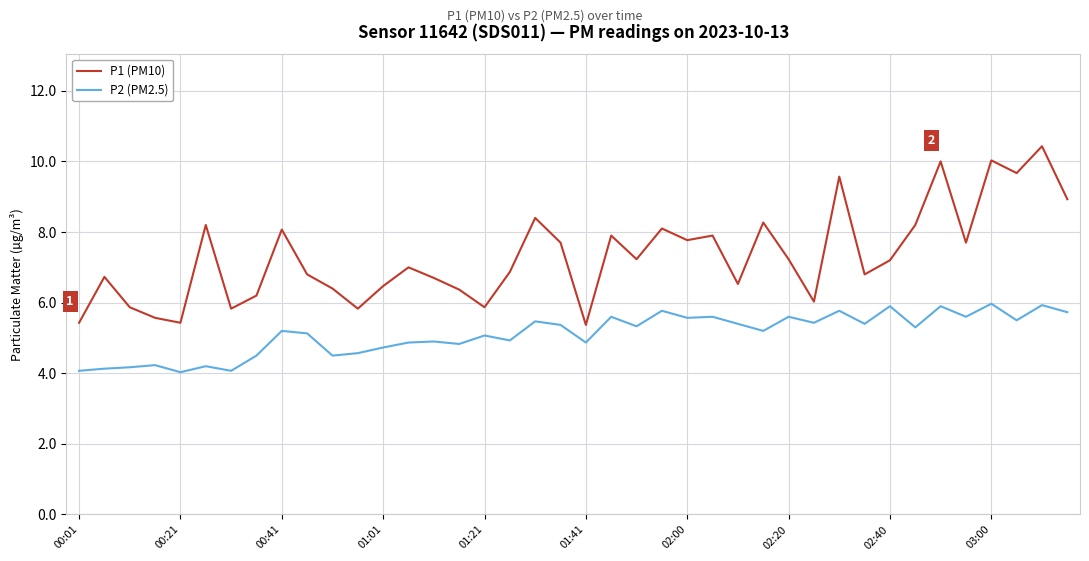

Which series has the largest range (max minus min)?

P1 (PM10)